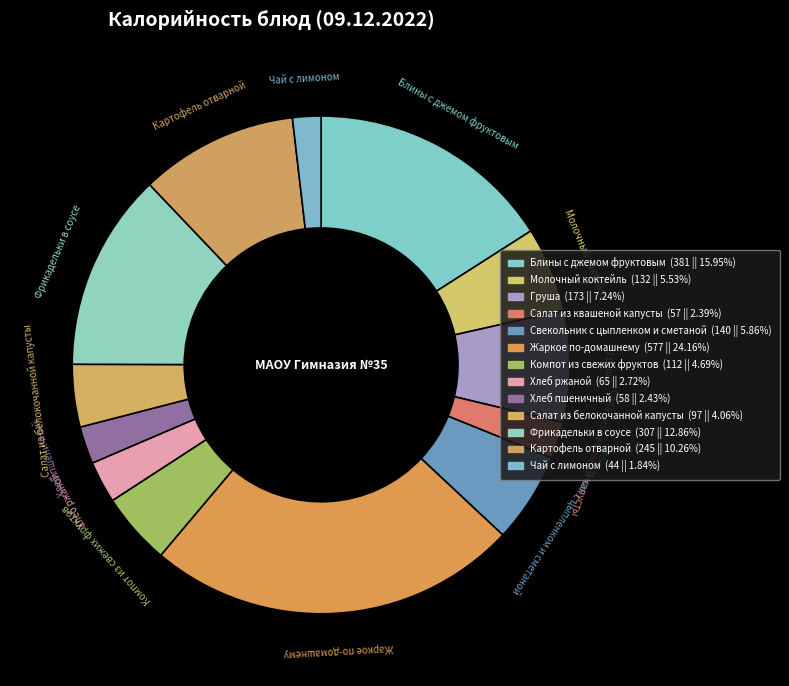

Combined, what portion of the pie is Чай с лимоном and Картофель отварной?

12.1%